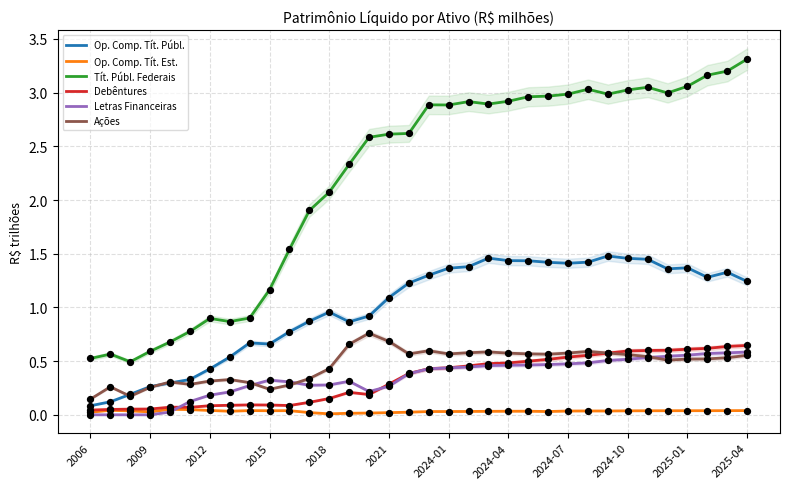

Which series has the widest spread of Y values?

Tít. Públ. Federais